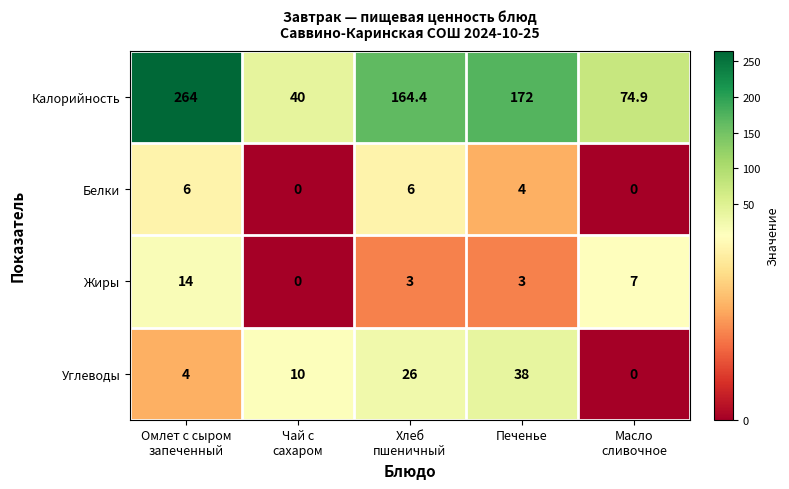

What is the difference between the highest and lowest values at Хлеб
пшеничный?

161.4